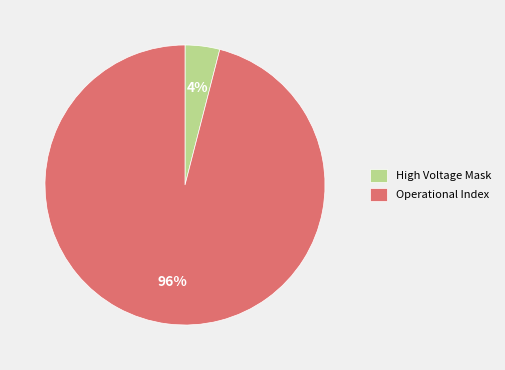

Which category has the smallest portion of the pie?

High Voltage Mask